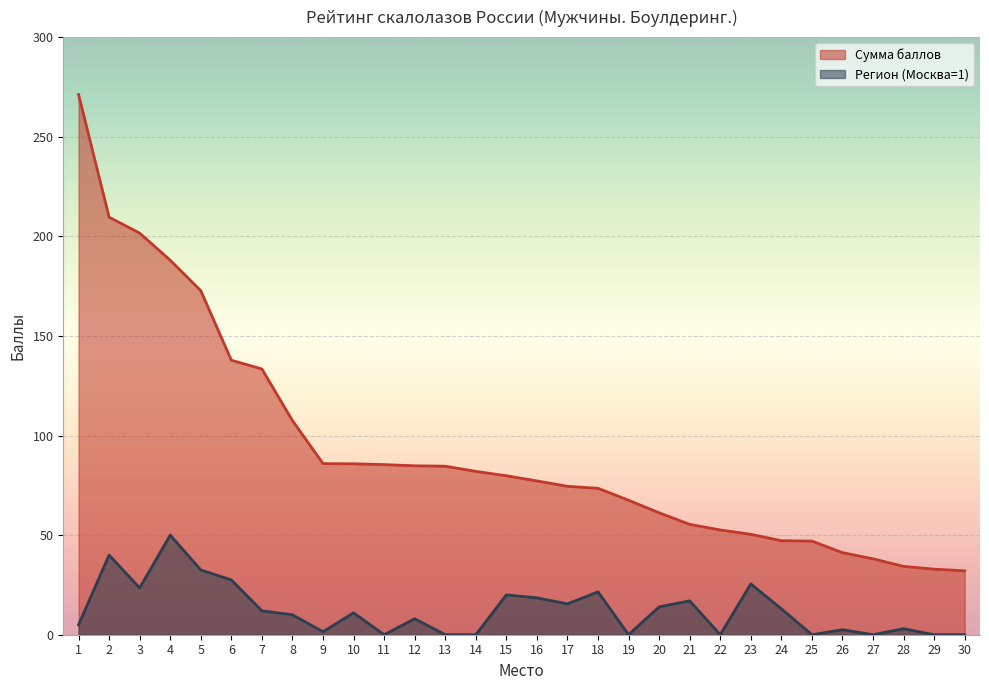

Reading left to right, transcribe all the data shown in this chart.

Сумма баллов: 271.2	209.6	201.6	188.0	172.7	137.8	133.4	107.5	85.9	85.8	85.4	84.8	84.6	82.0	79.8	77.2	74.5	73.5	67.5	61.2	55.4	52.6	50.4	47.2	47.0	41.2	38.1	34.3	32.9	32.1
Регион (Москва=1): 5.0	40.0	23.5	50.0	32.5	27.5	12.0	10.0	1.5	11.0	0.0	8.0	0.0	0.0	20.0	18.5	15.5	21.5	0.0	14.0	17.0	0.0	25.5	13.0	0.0	2.5	0.0	3.0	0.0	0.0